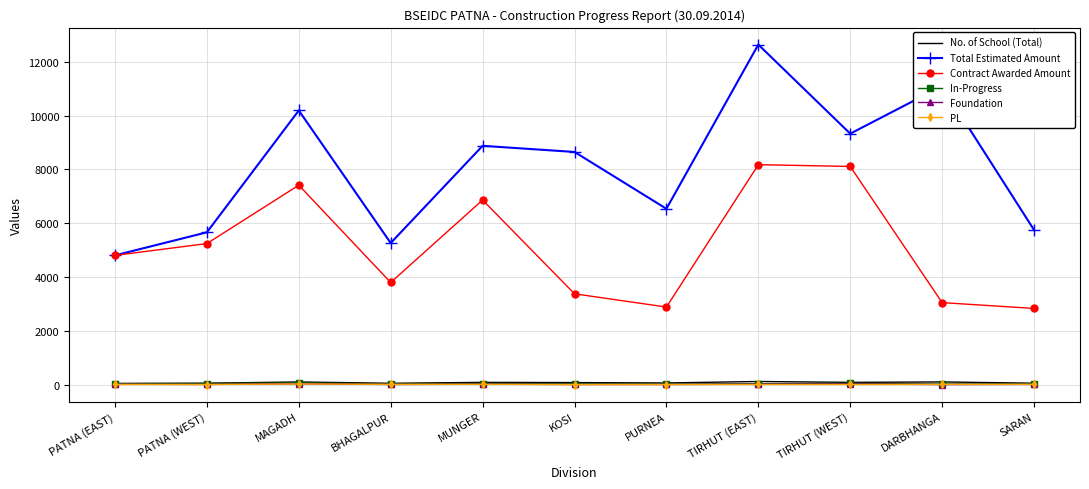

What is the greatest value displayed?

12636.0